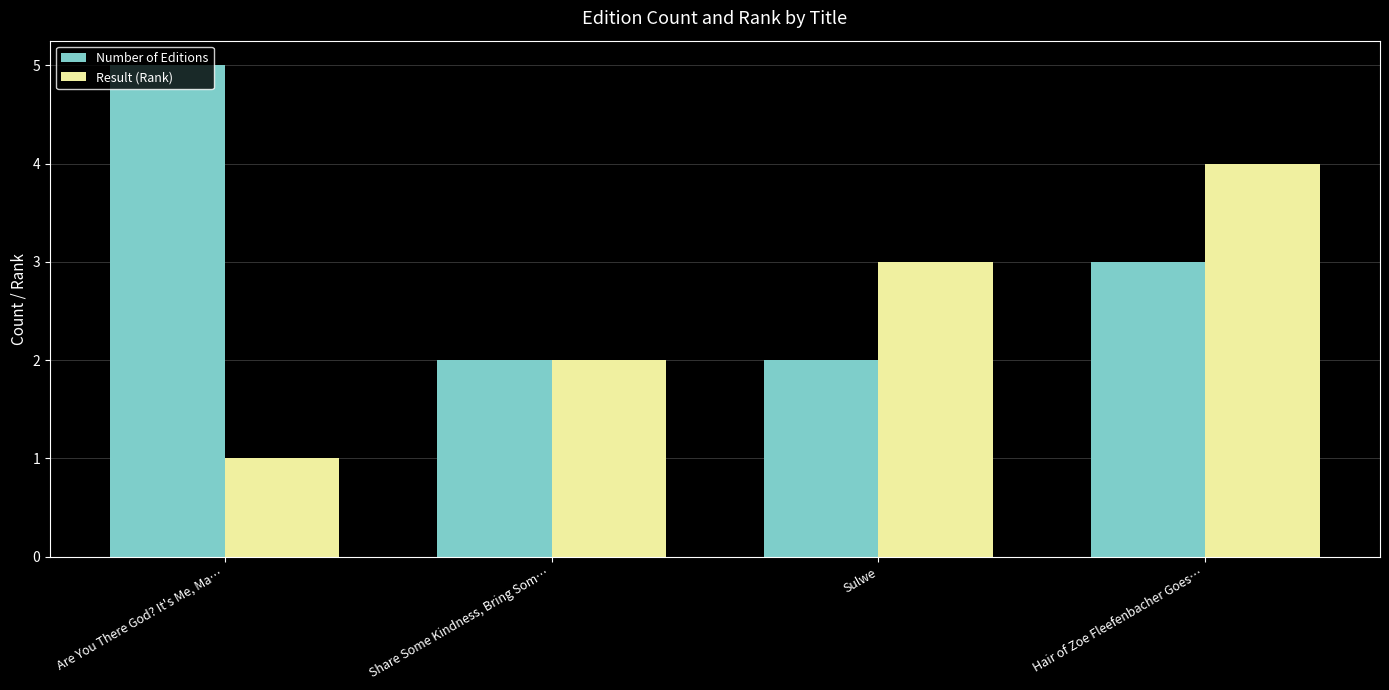

Reading left to right, what are all the values shown in this chart?

Number of Editions: 5	2	2	3
Result (Rank): 1	2	3	4